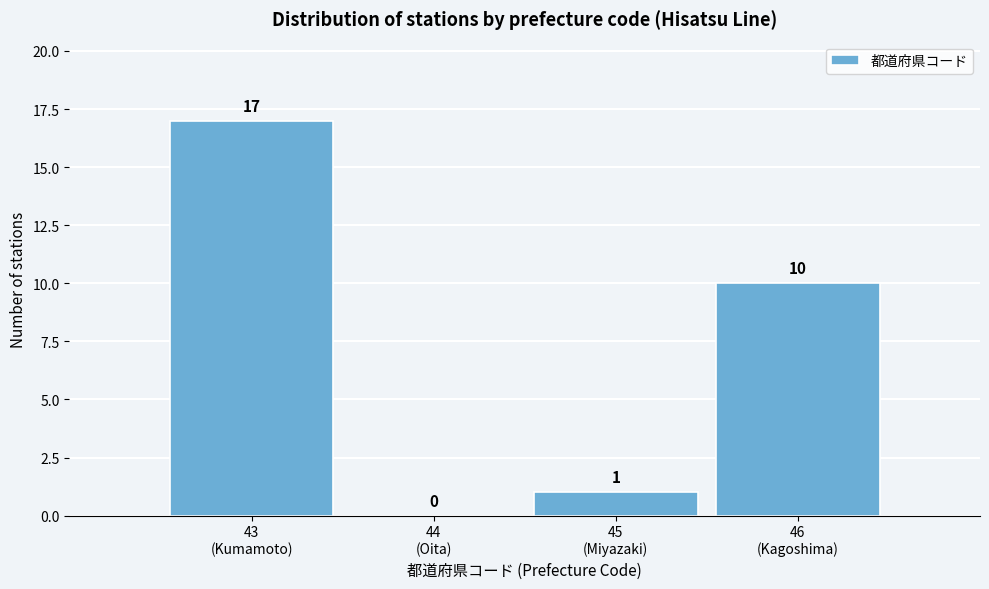

What is the sum of all values?

28